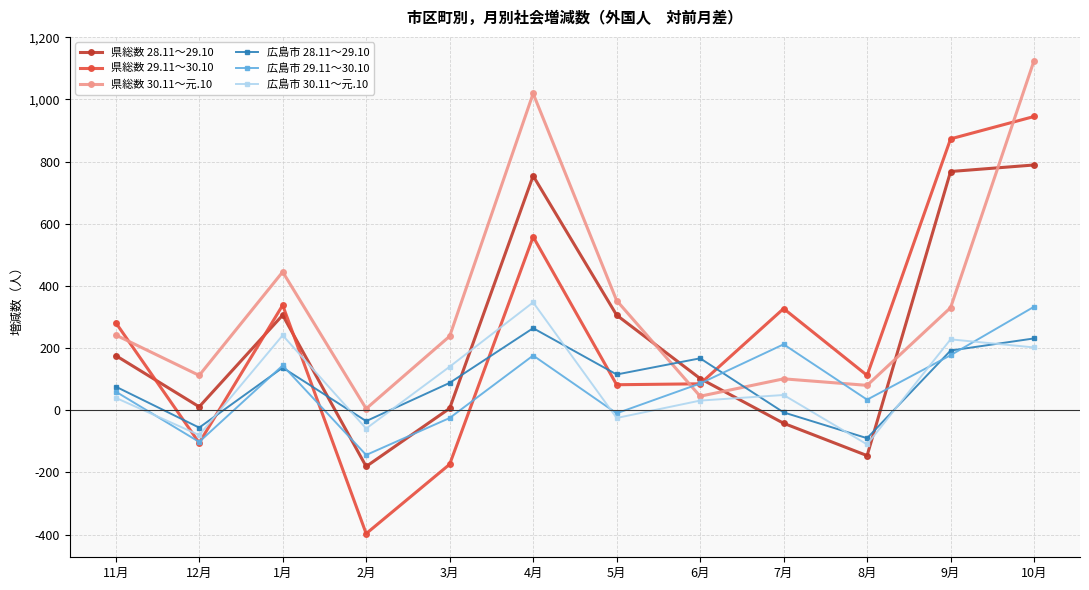

At which label does 県総数 28.11～29.10 reach its peak?

10月